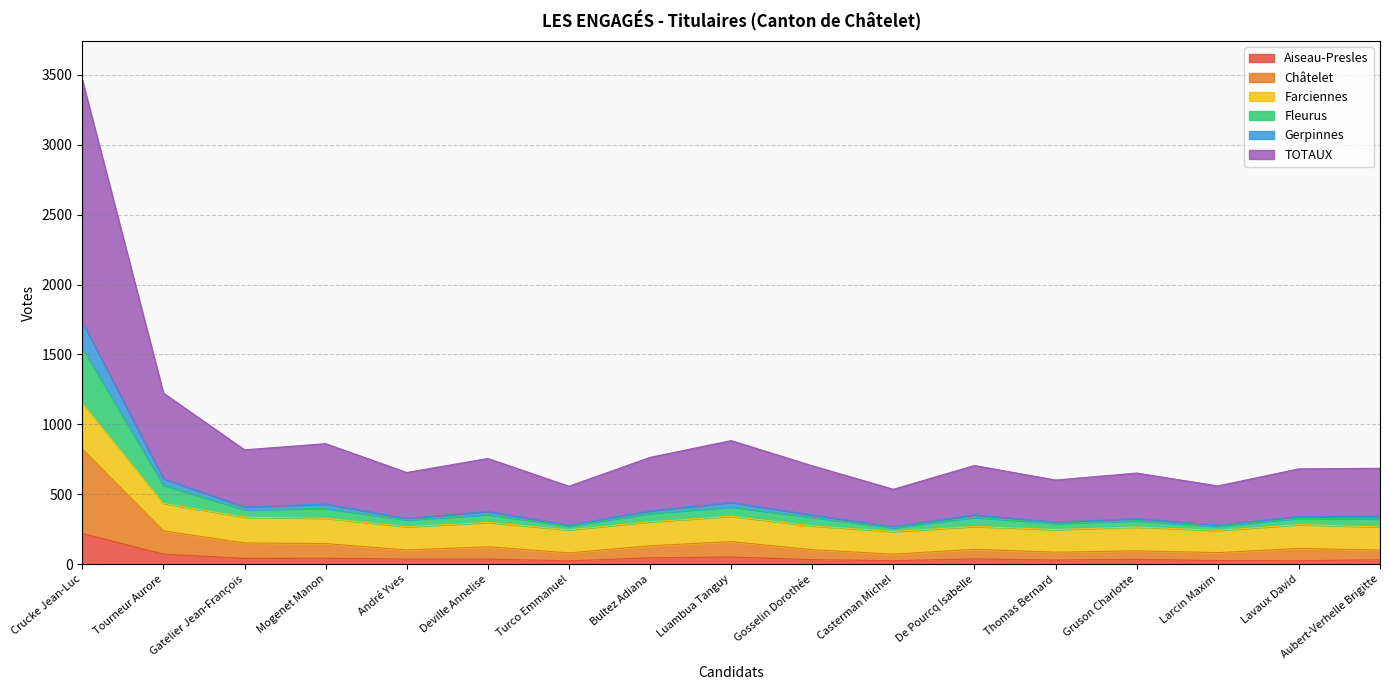

How many categories are shown in the chart?

17